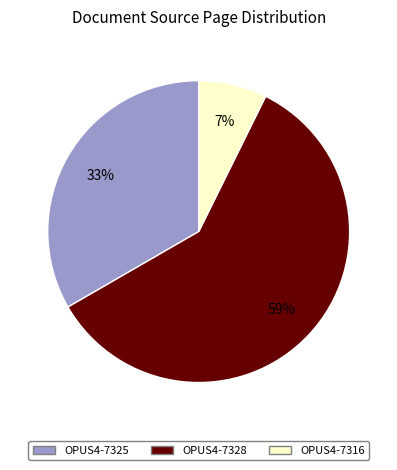

Which category has the biggest portion of the pie?

OPUS4-7328